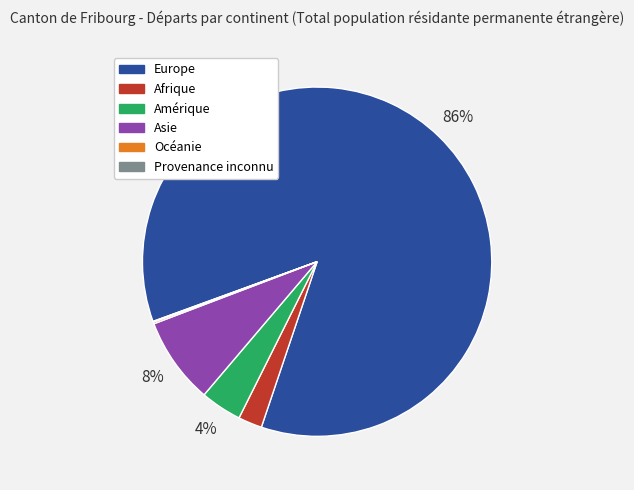

To the nearest percent, what portion does Amérique represent?

4%